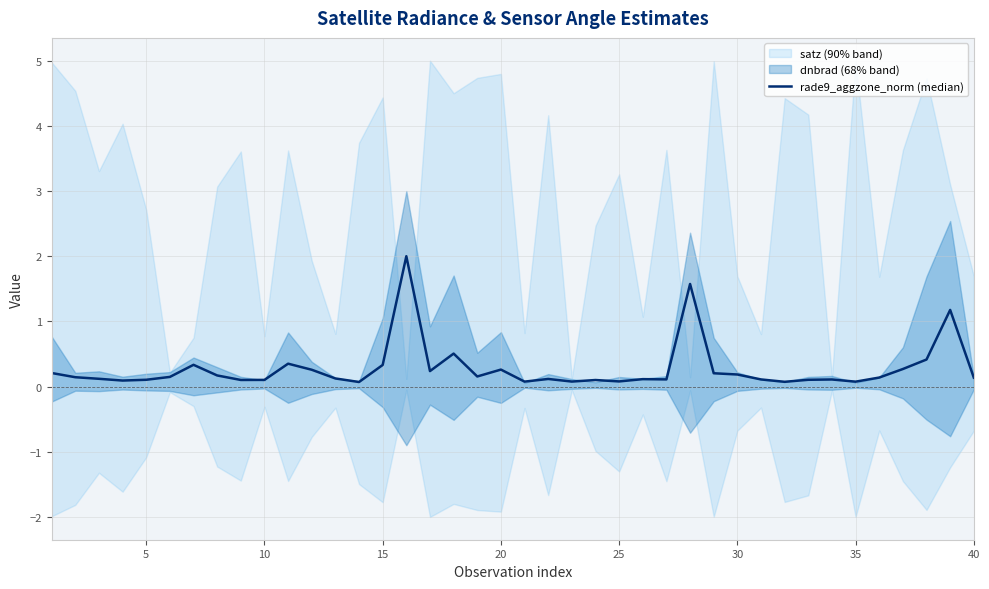

What is the average value?

0.3